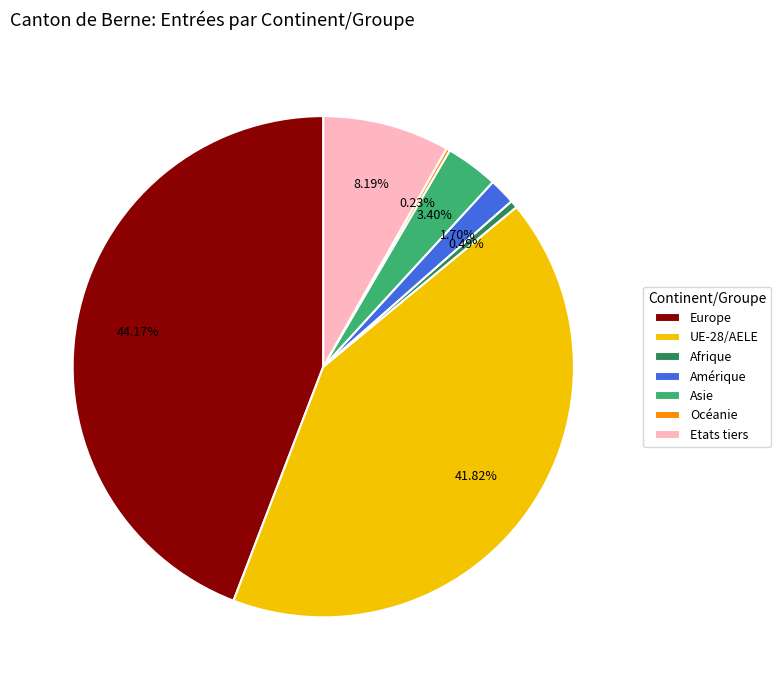

To the nearest percent, what is the difference between the Etats tiers and Europe slice percentages?

36%